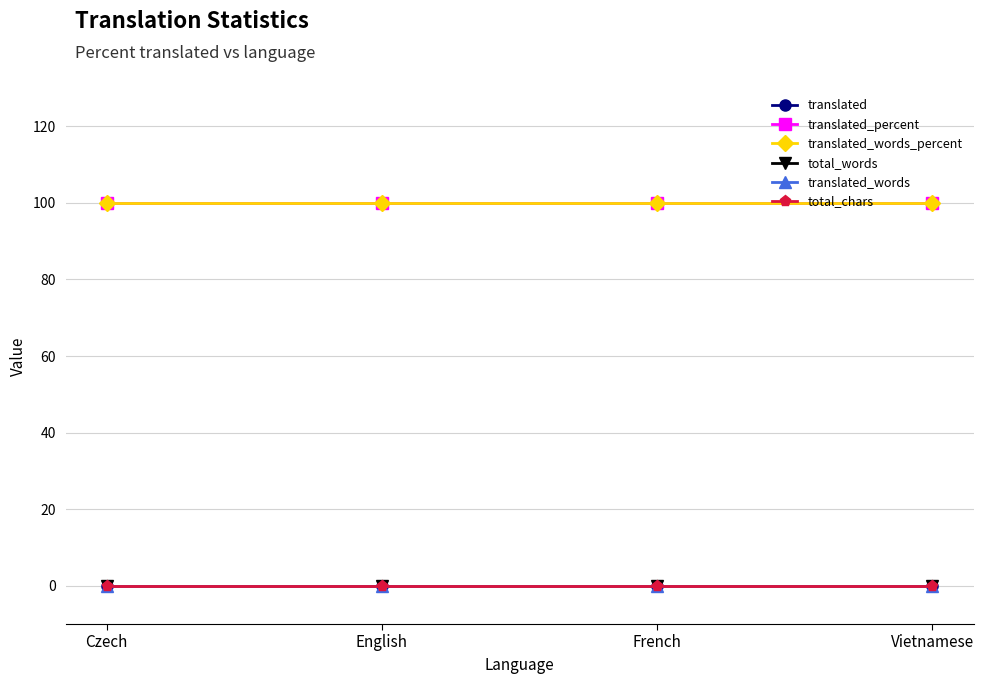

How many data points does each series have?

4